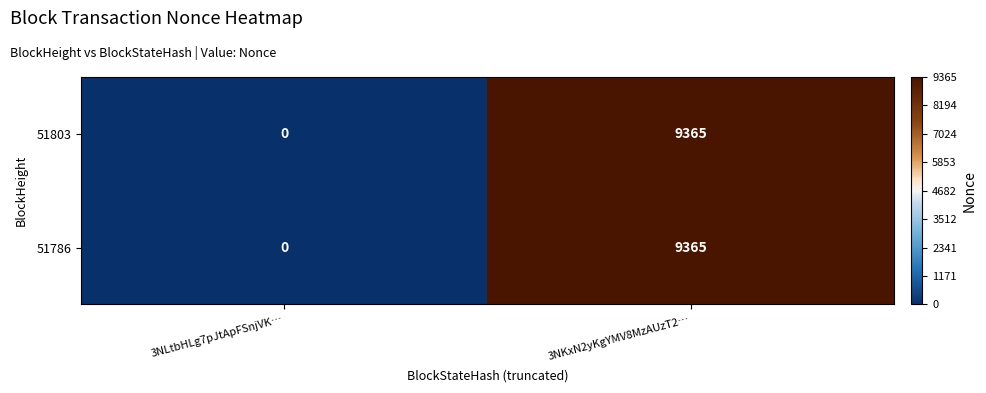

At which category is the sum across all series the highest?

3NKxN2yKgYMV8MzAUzT2…